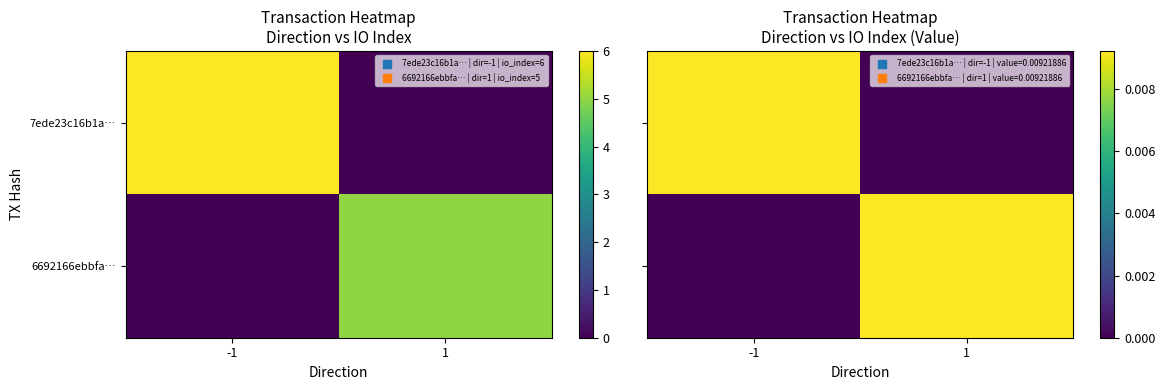

How many data points does each series have?

2